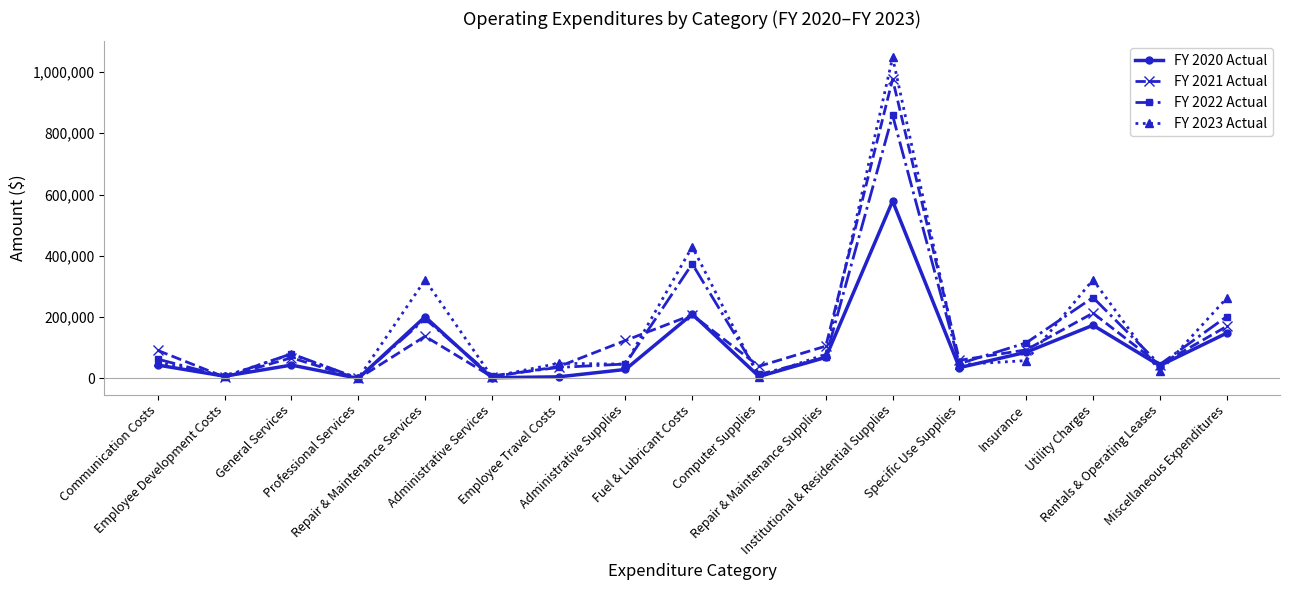

Rank the series by their maximum value, from lowest to highest.

FY 2020 Actual, FY 2022 Actual, FY 2021 Actual, FY 2023 Actual